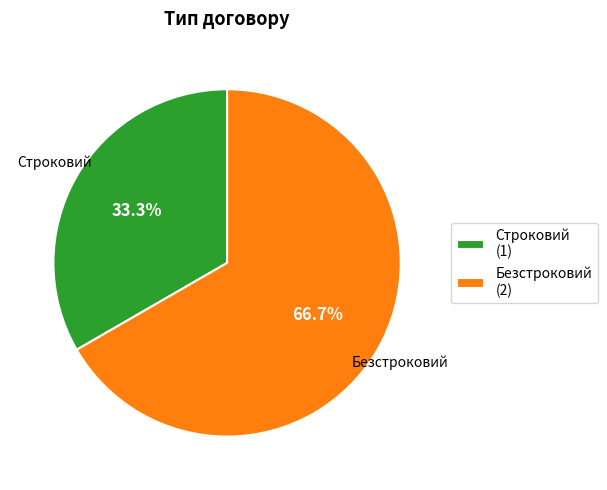

What is the ratio of the value at Строковий (1) to the value at Безстроковий (2)?

0.5